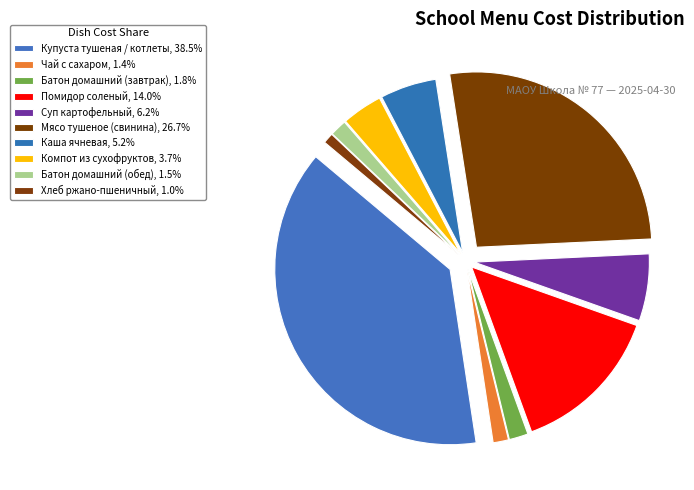

To the nearest percent, what is the difference between the Купуста тушеная / котлеты and Суп картофельный slice percentages?

32%